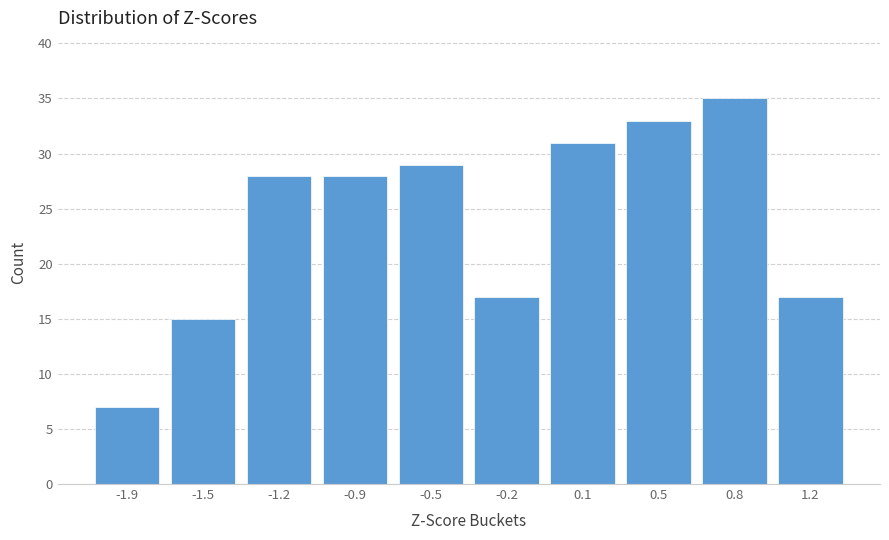

Reading left to right, transcribe all the data shown in this chart.

7	15	28	28	29	17	31	33	35	17